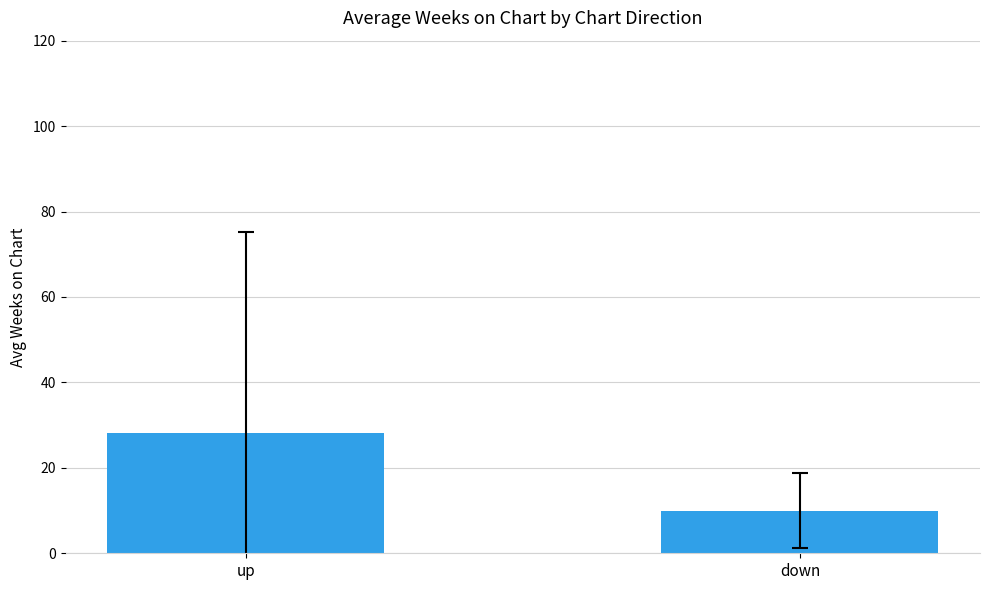

Reading left to right, list all the values displayed in this chart.

28.1	10.0